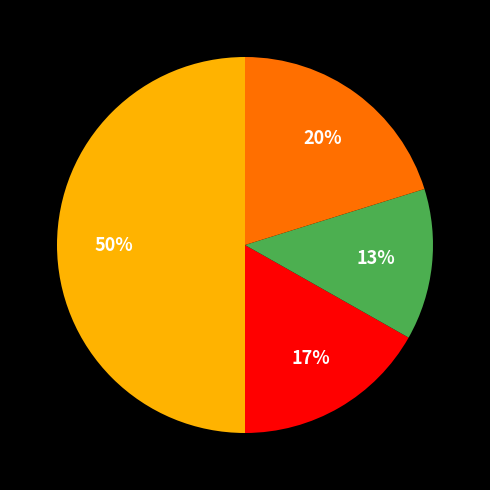

To the nearest percent, what is the average slice percentage?

25%